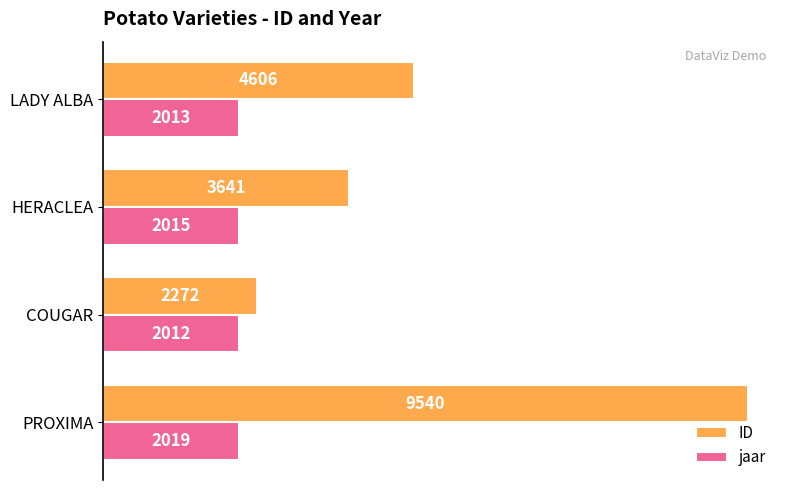

At how many categories does at least one series exceed 2544?

3